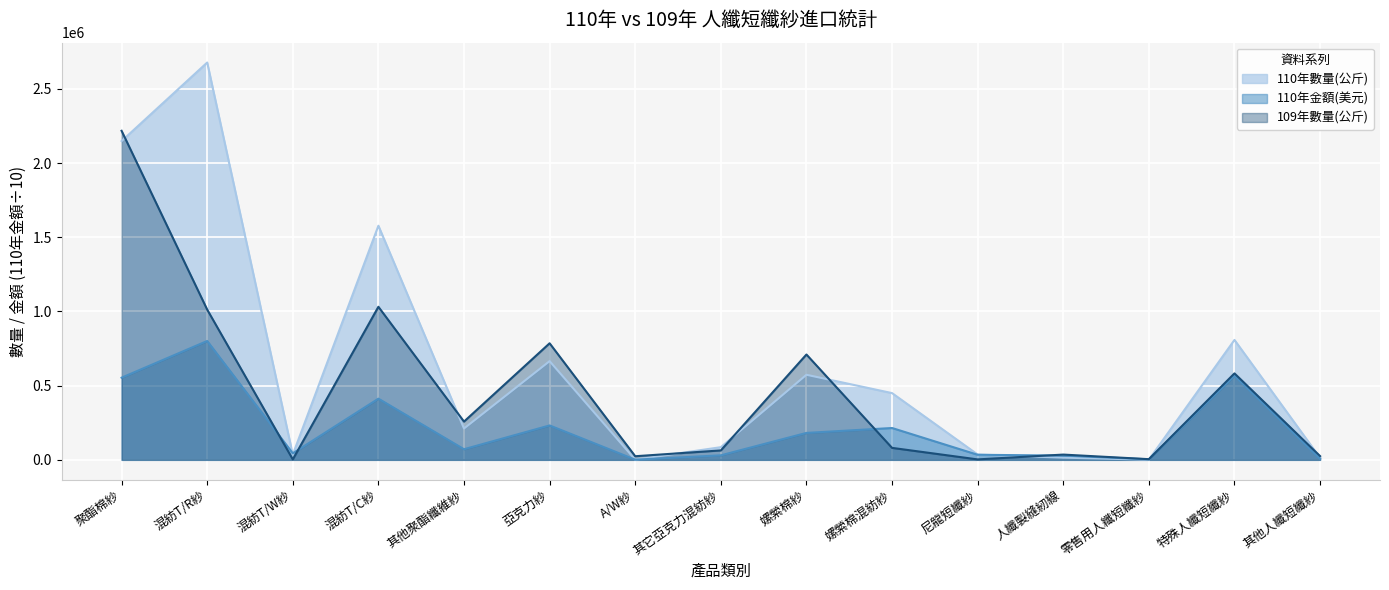

Count the number of data series in this chart.

3